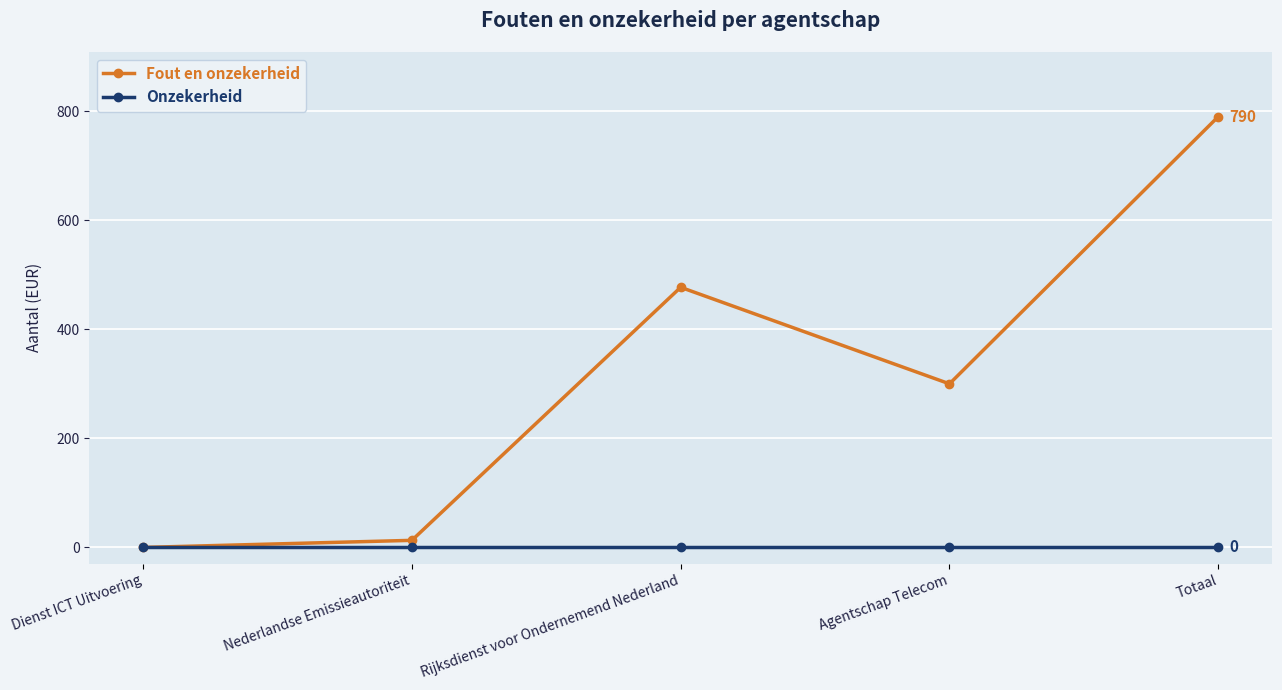

Which series has the largest range (max minus min)?

Fout en onzekerheid